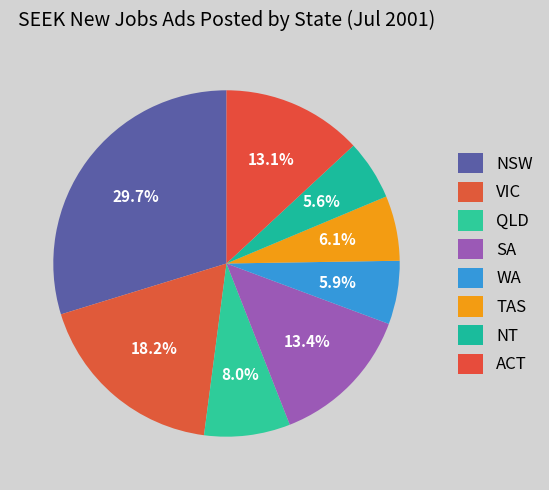

How many segments does this pie chart have?

8